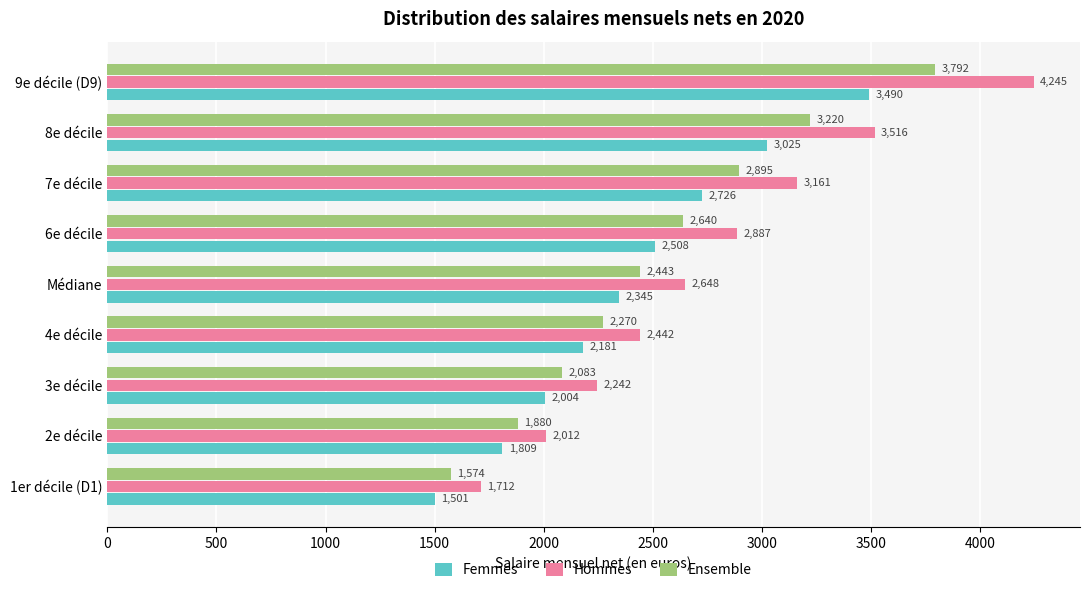

Read the Hommes value at 7e décile, to the nearest 10.

3160